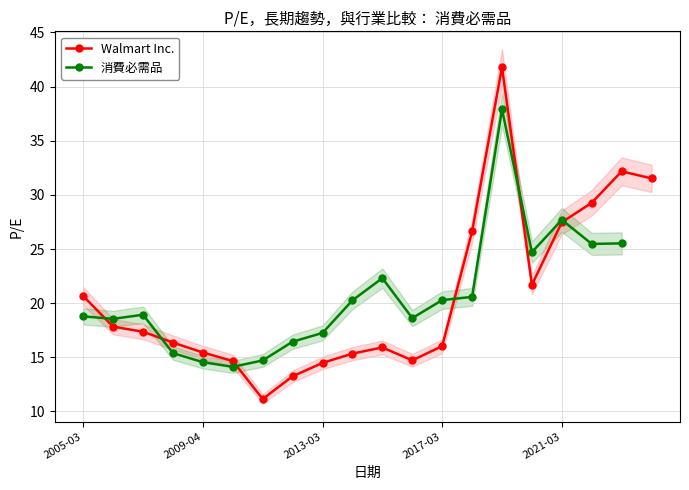

Read the value at 2023-03-17.

32.2